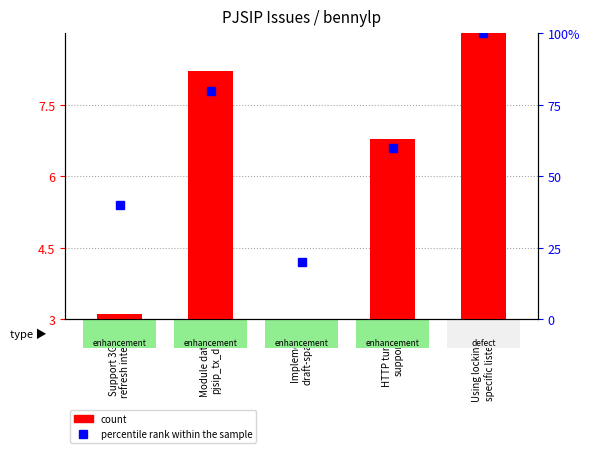

The value of count at Support 3GPP
refresh interval is 3.1. True or false?

True